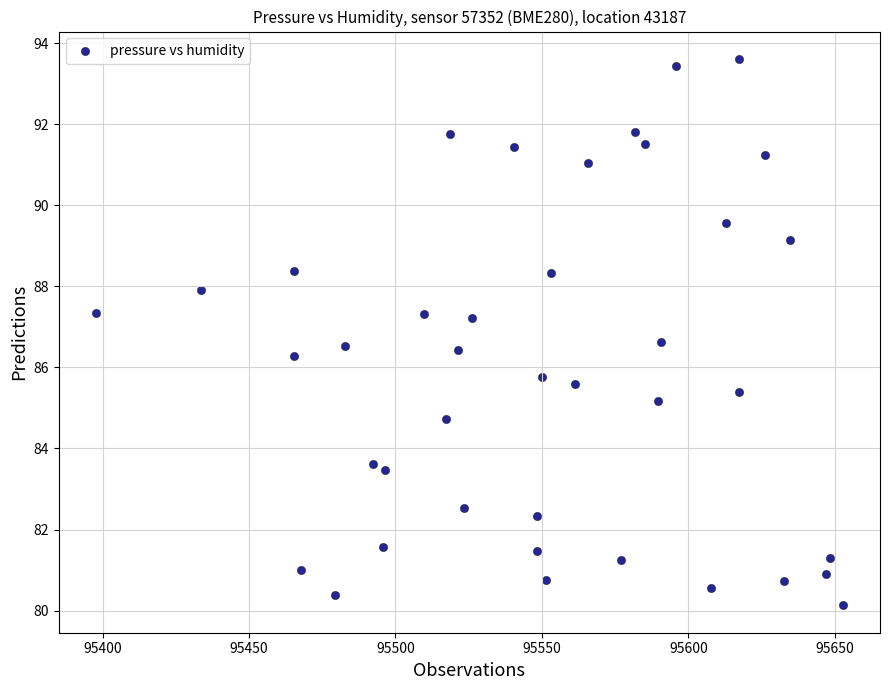

What is the range of Y values (max minus min)?

13.5